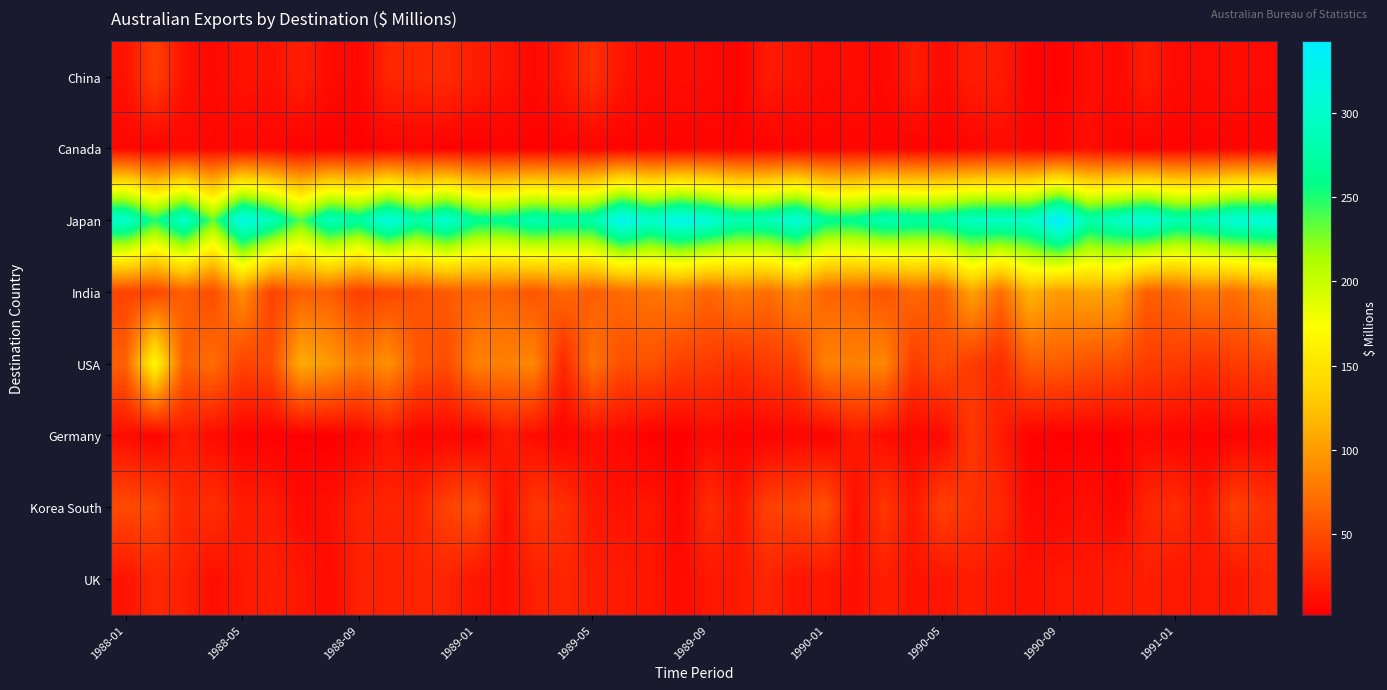

How many series are shown in this chart?

8